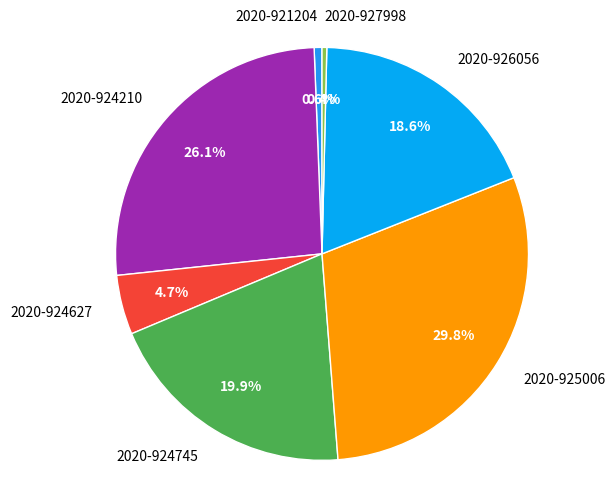

Does 2020-924627 represent more than half of the total?

No